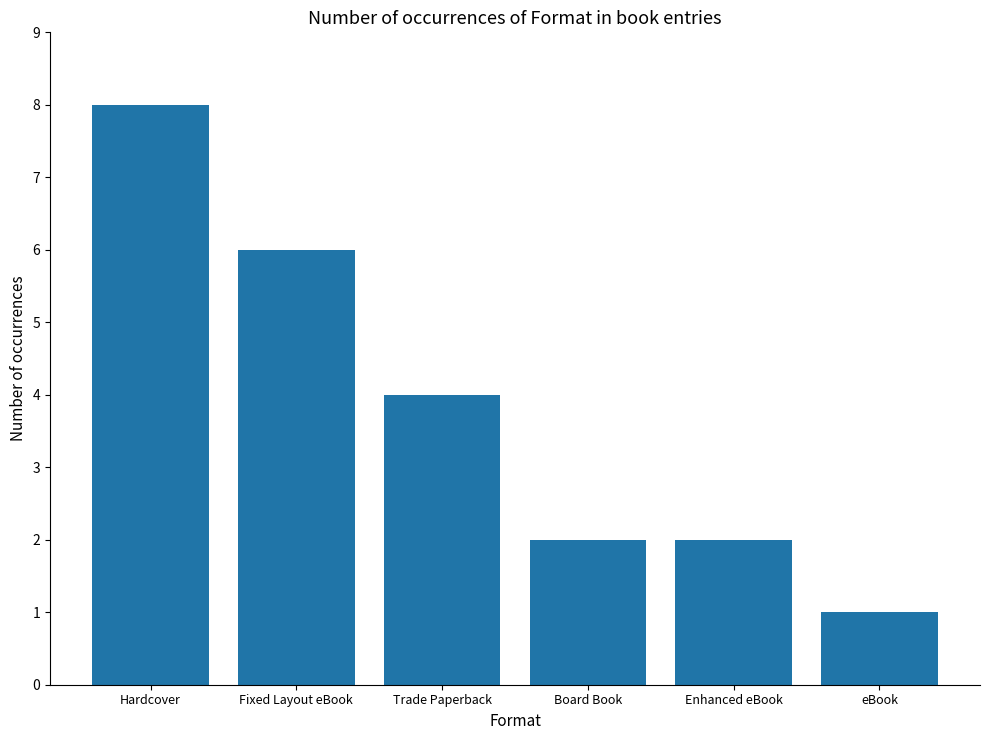

What is the label of the 1st bar from the left?

Hardcover